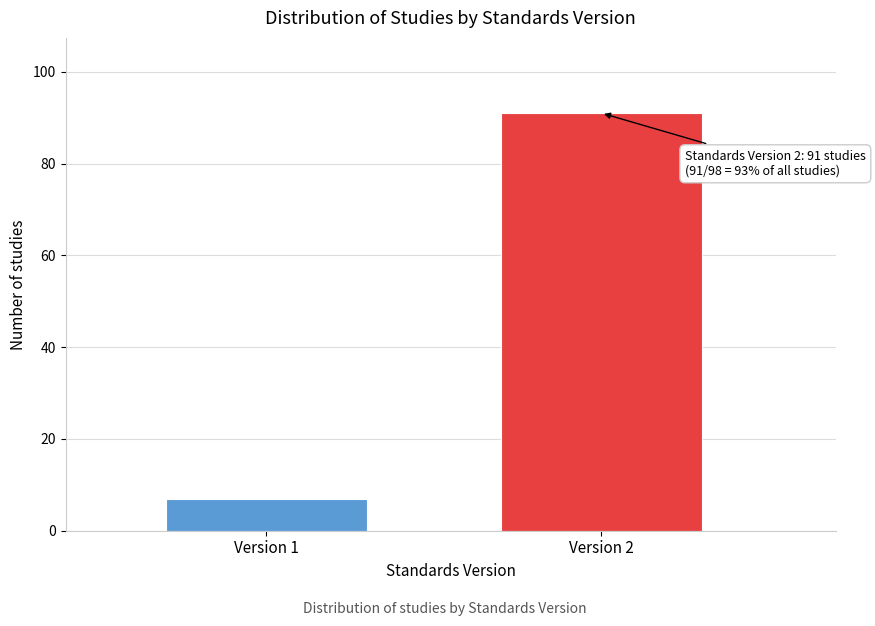

Reading right to left, list all the values displayed in this chart.

Version 2=91	Version 1=7